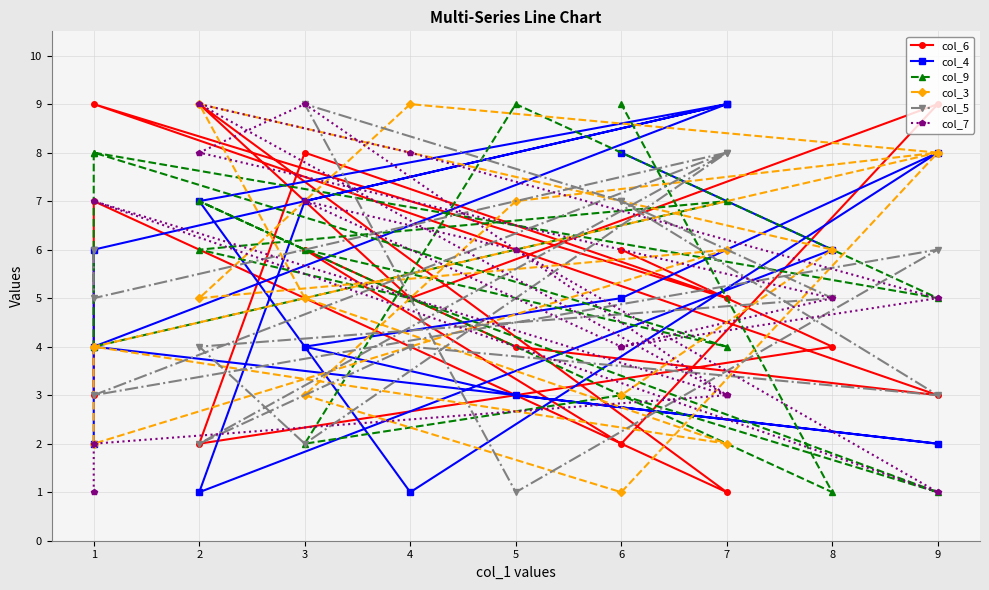

List the series in order of their peak value, highest first.

col_6, col_4, col_9, col_3, col_5, col_7